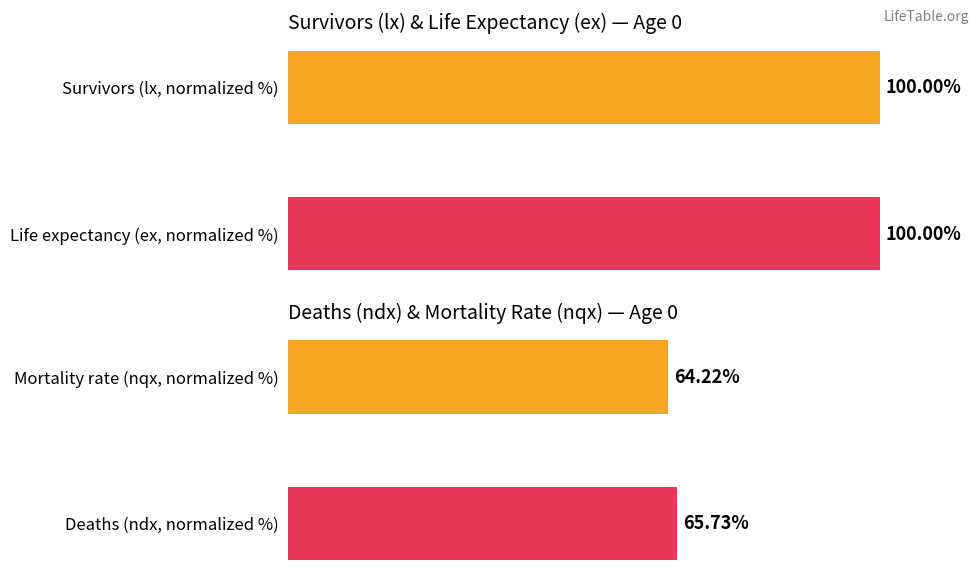

What is the value of the 2nd bar from the left?

64.2